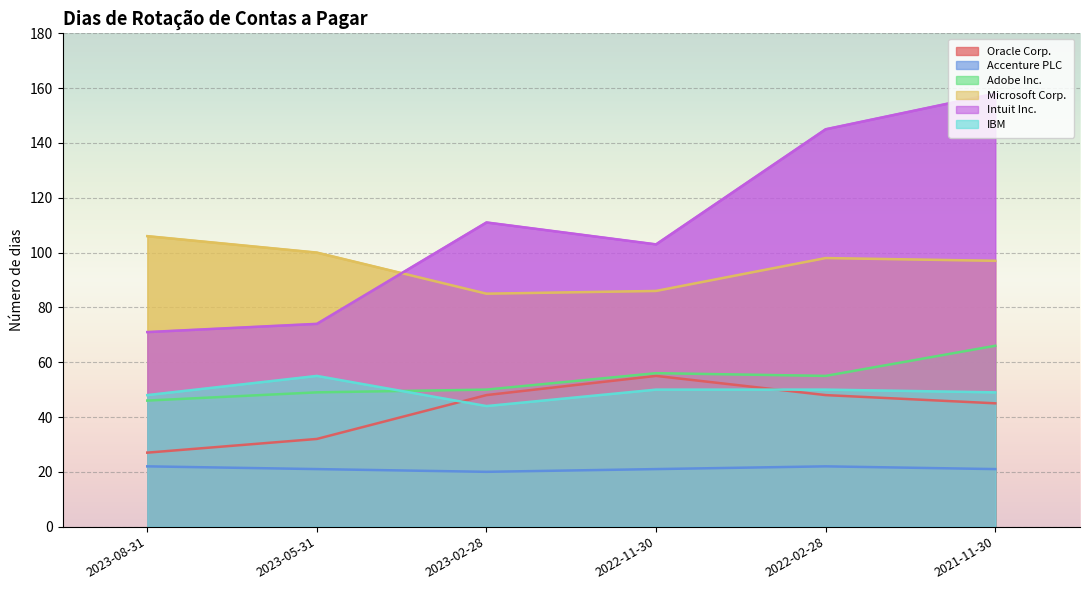

Reading right to left, extract all data points from this chart.

Oracle Corp.: 2021-11-30=45	2022-02-28=48	2022-11-30=55	2023-02-28=48	2023-05-31=32	2023-08-31=27
Accenture PLC: 2021-11-30=21	2022-02-28=22	2022-11-30=21	2023-02-28=20	2023-05-31=21	2023-08-31=22
Adobe Inc.: 2021-11-30=66	2022-02-28=55	2022-11-30=56	2023-02-28=50	2023-05-31=49	2023-08-31=46
Microsoft Corp.: 2021-11-30=97	2022-02-28=98	2022-11-30=86	2023-02-28=85	2023-05-31=100	2023-08-31=106
Intuit Inc.: 2021-11-30=158	2022-02-28=145	2022-11-30=103	2023-02-28=111	2023-05-31=74	2023-08-31=71
IBM: 2021-11-30=49	2022-02-28=50	2022-11-30=50	2023-02-28=44	2023-05-31=55	2023-08-31=48